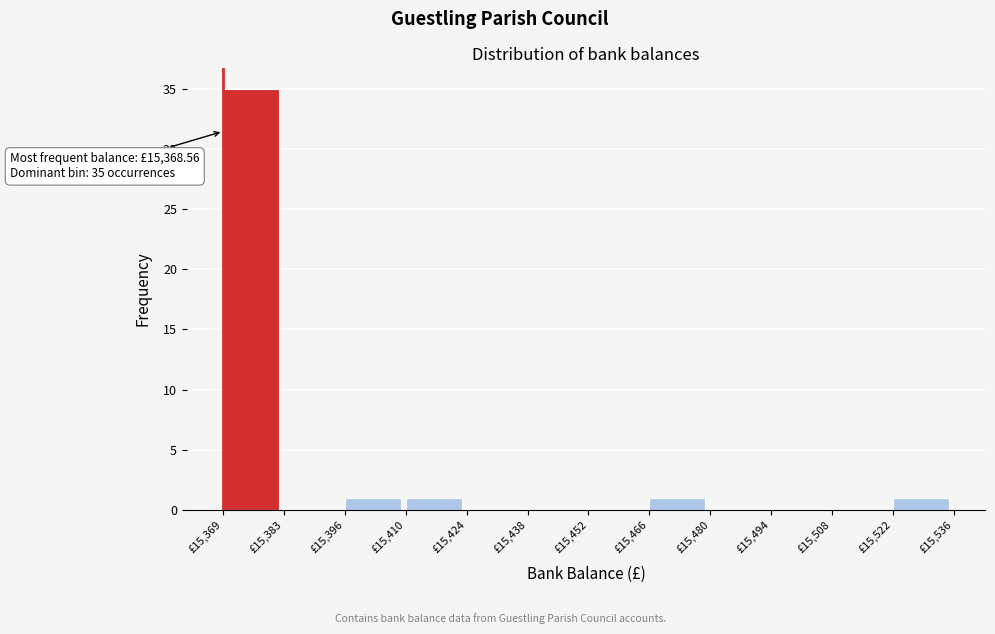

Which range on the x-axis has the tallest bar?

15368 to 15382